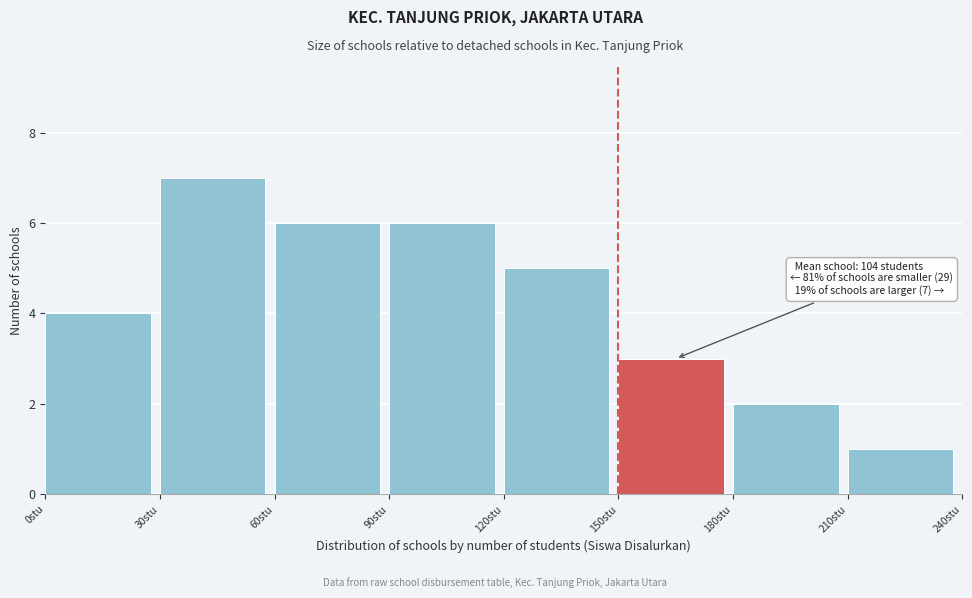

Which range on the x-axis has the tallest bar?

30 to 60